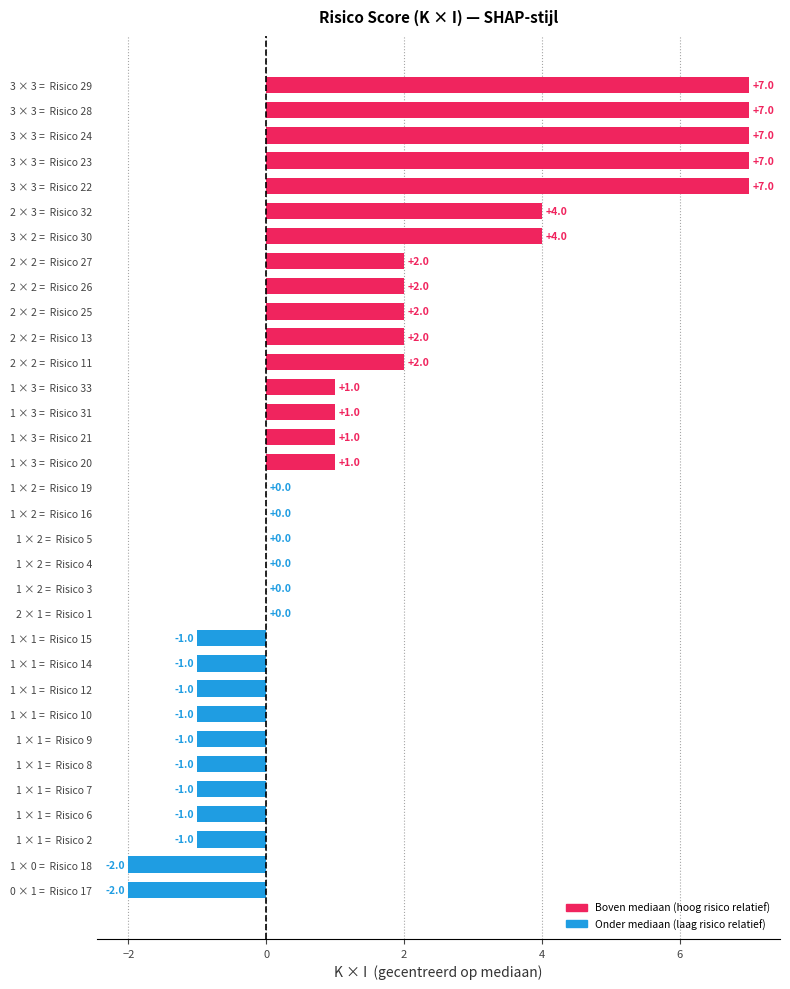

Reading bottom to top, what are all the values shown in this chart?

0 × 1 =  Risico 17=-2	1 × 0 =  Risico 18=-2	1 × 1 =  Risico 2=-1	1 × 1 =  Risico 6=-1	1 × 1 =  Risico 7=-1	1 × 1 =  Risico 8=-1	1 × 1 =  Risico 9=-1	1 × 1 =  Risico 10=-1	1 × 1 =  Risico 12=-1	1 × 1 =  Risico 14=-1	1 × 1 =  Risico 15=-1	2 × 1 =  Risico 1=0	1 × 2 =  Risico 3=0	1 × 2 =  Risico 4=0	1 × 2 =  Risico 5=0	1 × 2 =  Risico 16=0	1 × 2 =  Risico 19=0	1 × 3 =  Risico 20=1	1 × 3 =  Risico 21=1	1 × 3 =  Risico 31=1	1 × 3 =  Risico 33=1	2 × 2 =  Risico 11=2	2 × 2 =  Risico 13=2	2 × 2 =  Risico 25=2	2 × 2 =  Risico 26=2	2 × 2 =  Risico 27=2	3 × 2 =  Risico 30=4	2 × 3 =  Risico 32=4	3 × 3 =  Risico 22=7	3 × 3 =  Risico 23=7	3 × 3 =  Risico 24=7	3 × 3 =  Risico 28=7	3 × 3 =  Risico 29=7